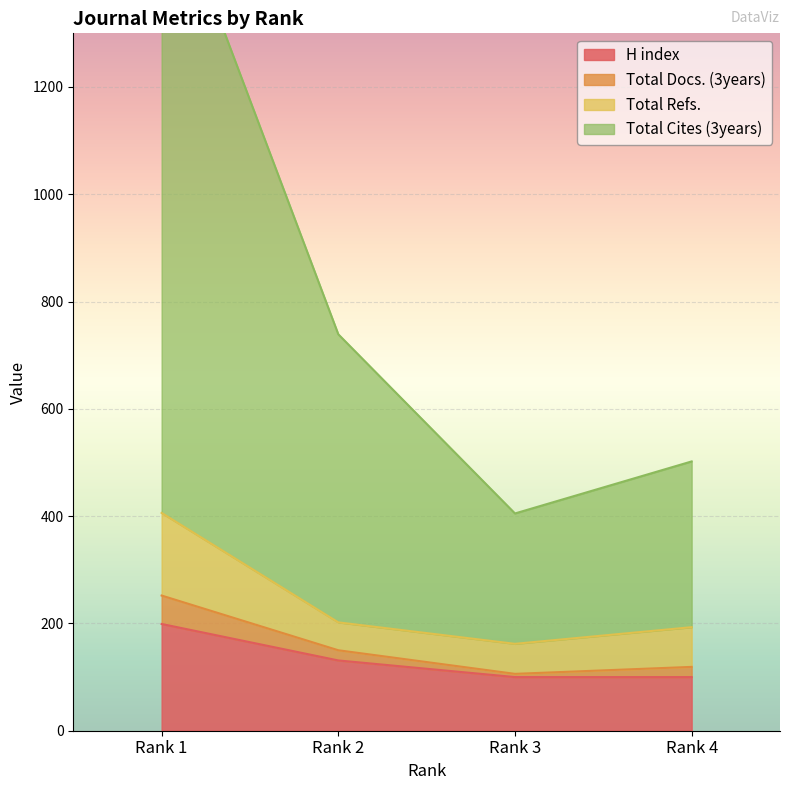

What is the sum of the H index values at Rank 1 and Rank 4?

299